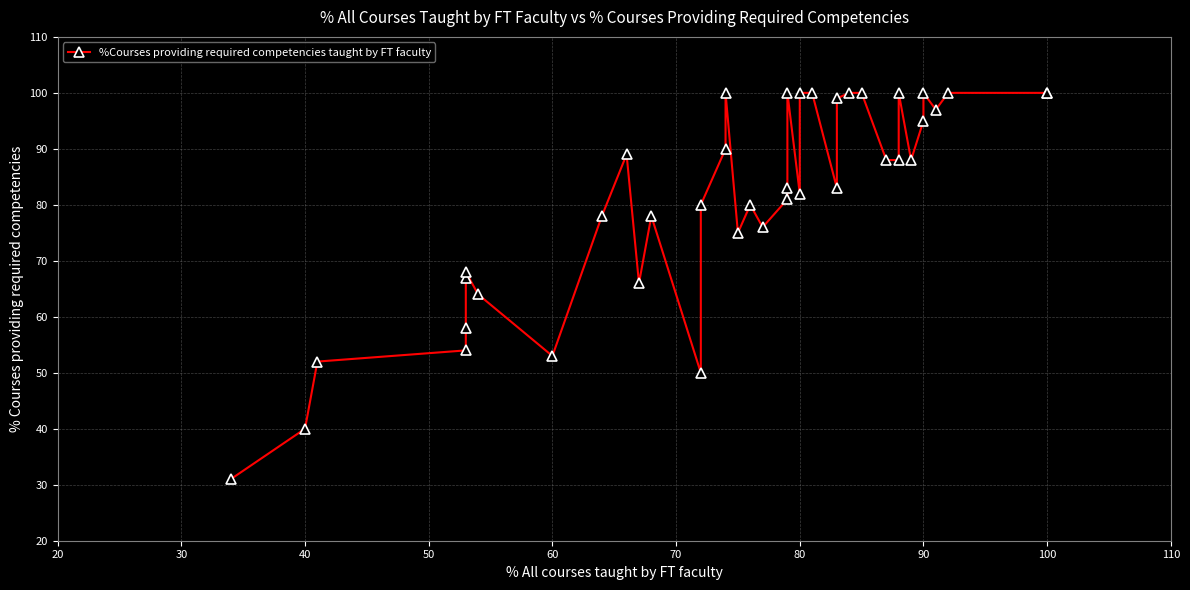

Reading left to right, transcribe all the data shown in this chart.

31	40	52	54	58	67	68	64	53	78	89	66	78	50	80	90	100	75	80	76	81	83	100	82	100	100	83	99	100	100	88	88	100	88	95	100	97	100	100	100